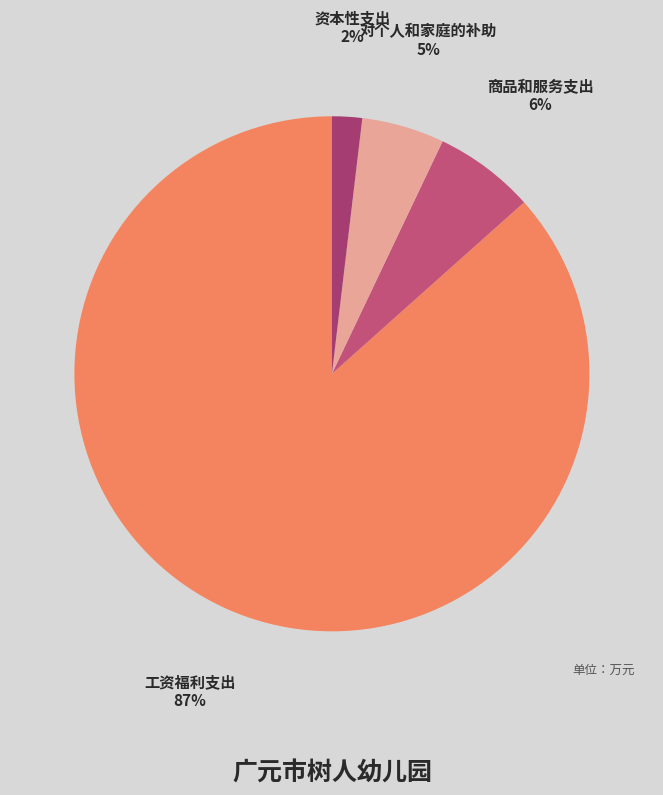

To the nearest percent, what is the difference between the 对个人和家庭的补助 and 资本性支出 slice percentages?

3%